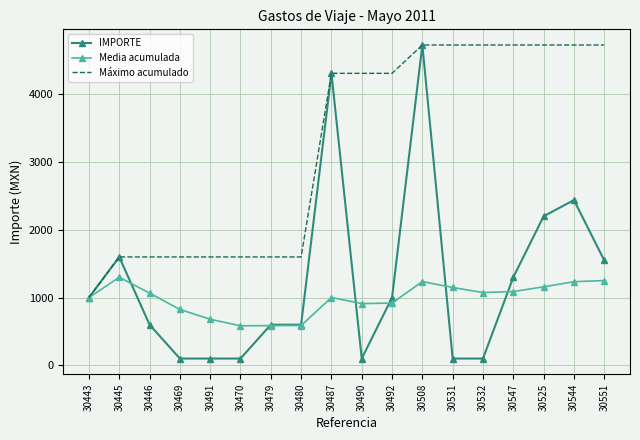

The Máximo acumulado series shows 1600.0 at 30491. True or false?

True